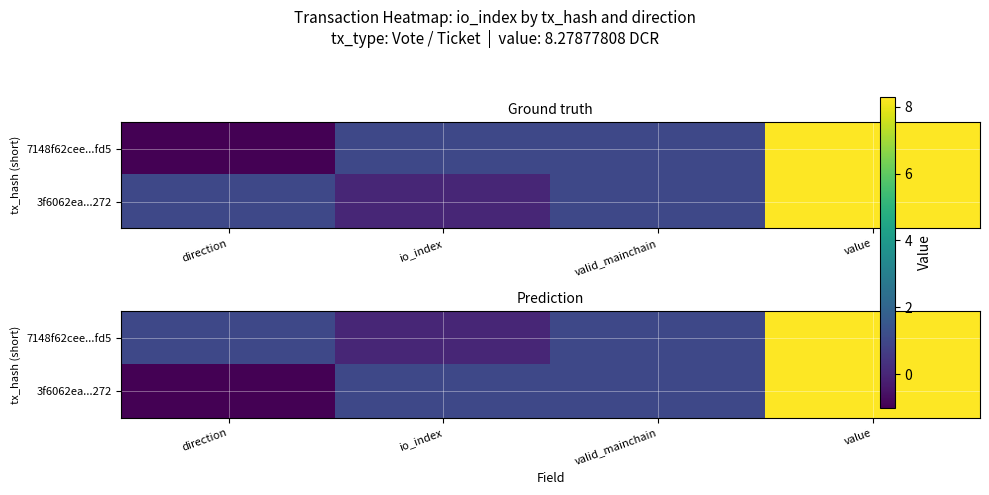

The value of 7148f62cee...fd5 at valid_mainchain is 1.5. True or false?

False